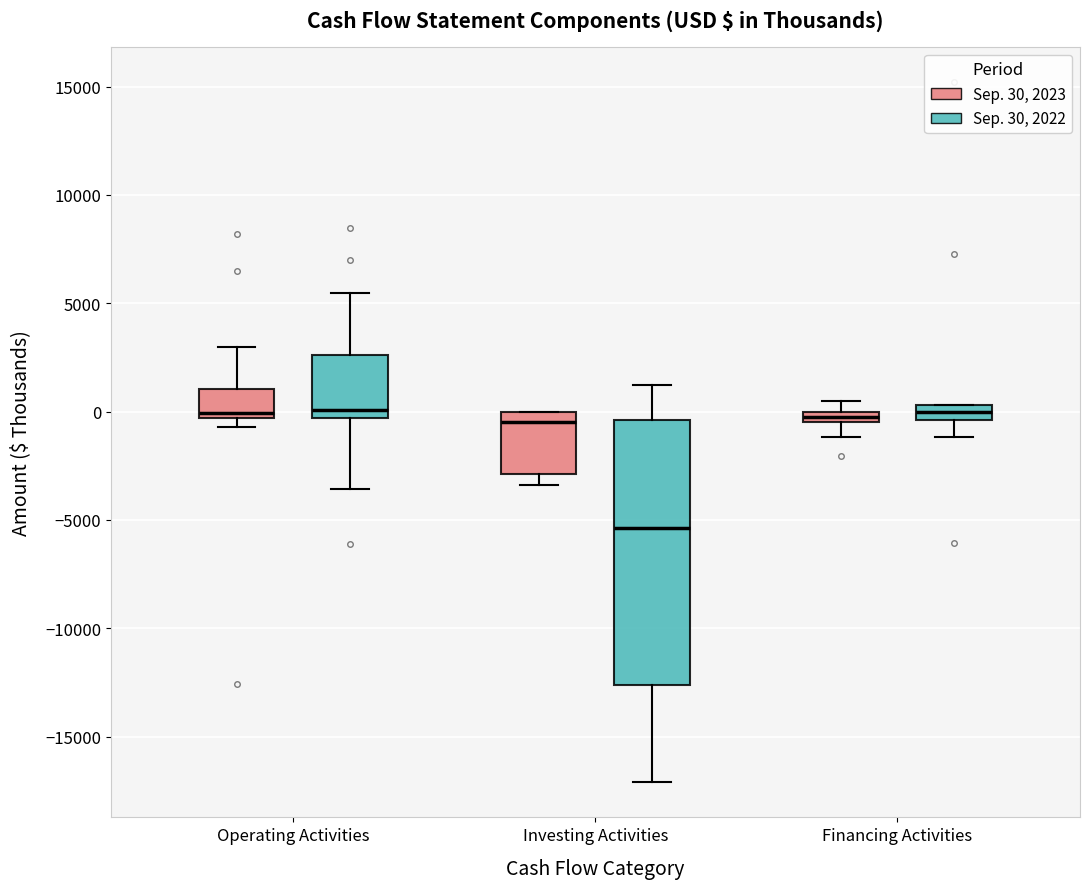

Comparing the boxes themselves (not the whiskers), which one is the tallest?

Investing Activities (Sep. 30, 2022)